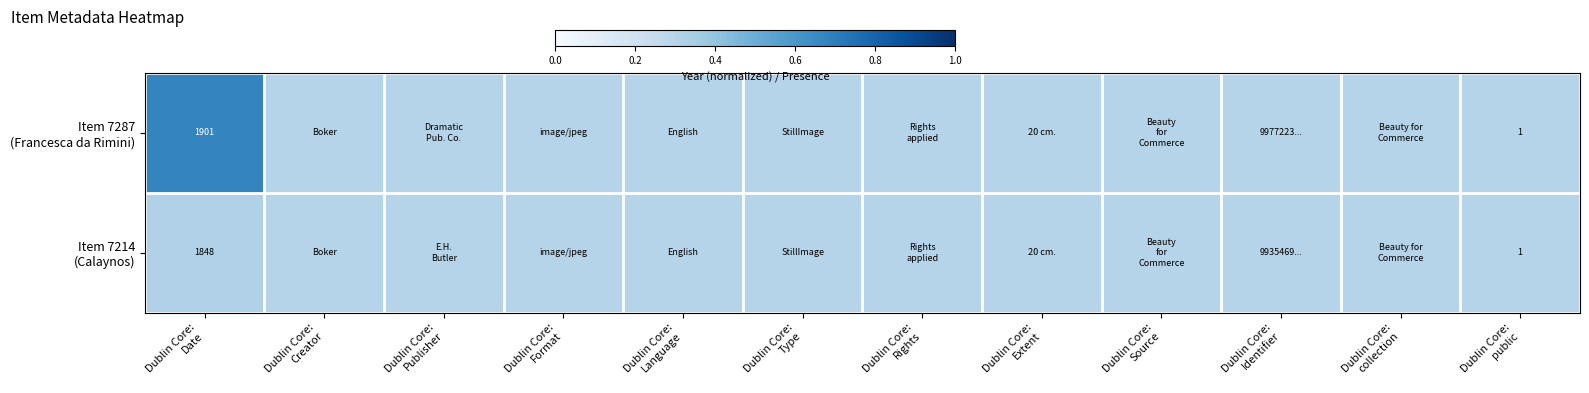

True or false: Item 7214 (Calaynos) has a value of 0.5 at Dublin Core: Source.

False